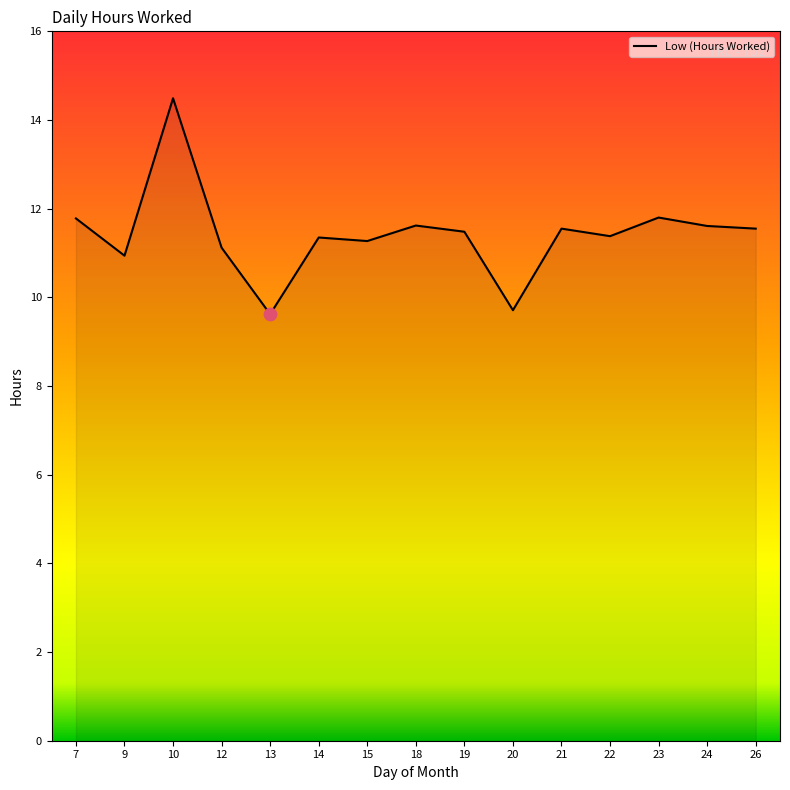

What is the change in value from 10 to 14?

-3.1